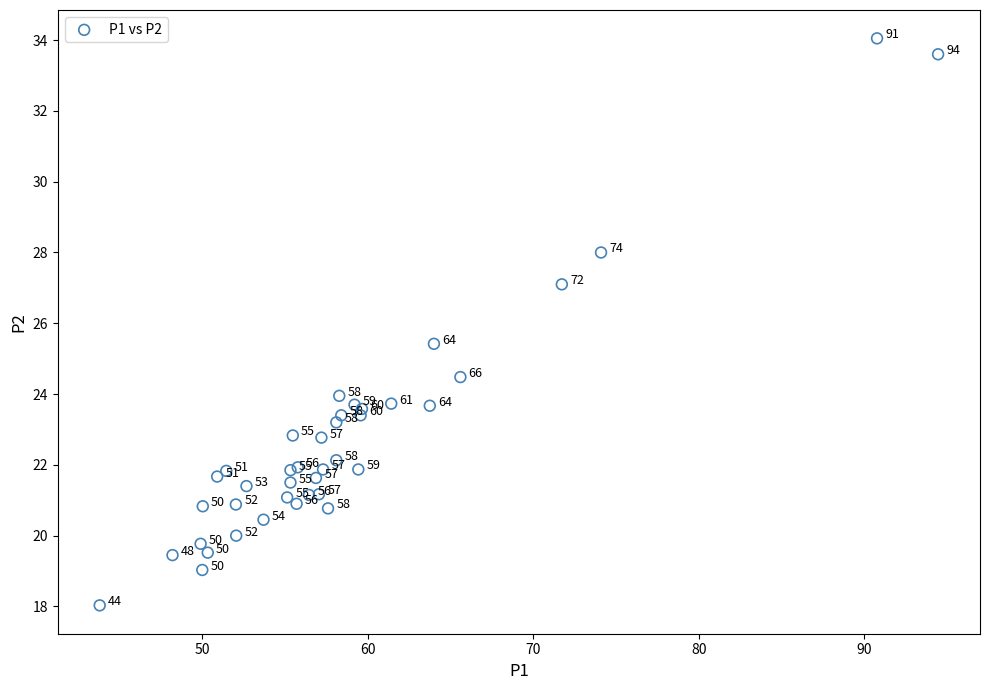

What Y value in the scatter plot is closest to 26?

25.4